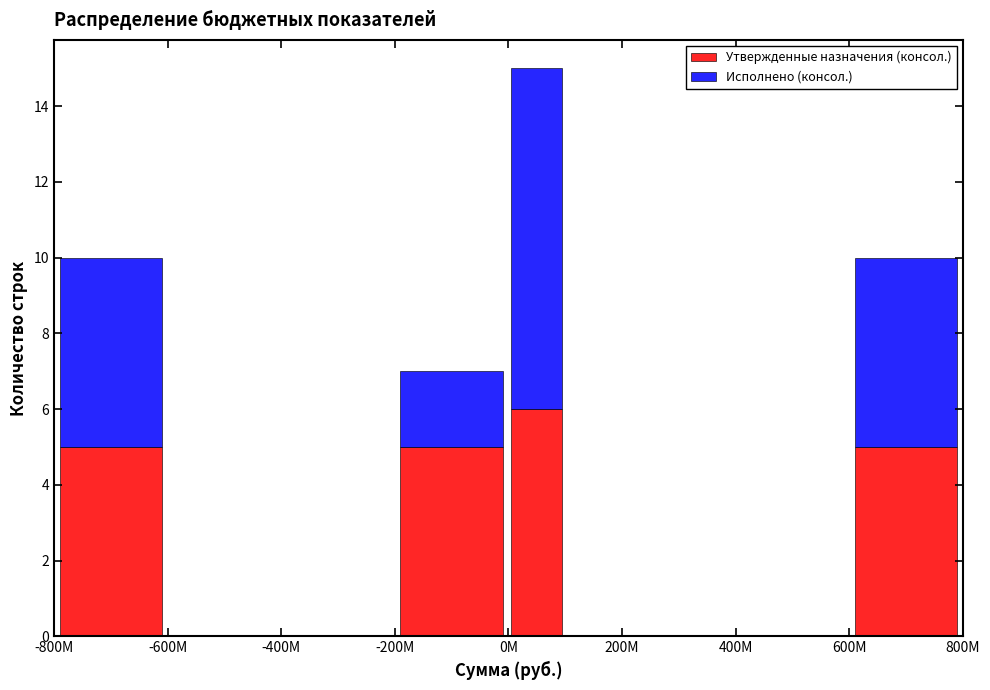

Which category has the highest value in the Утвержденные назначения (консол.) series?

0M